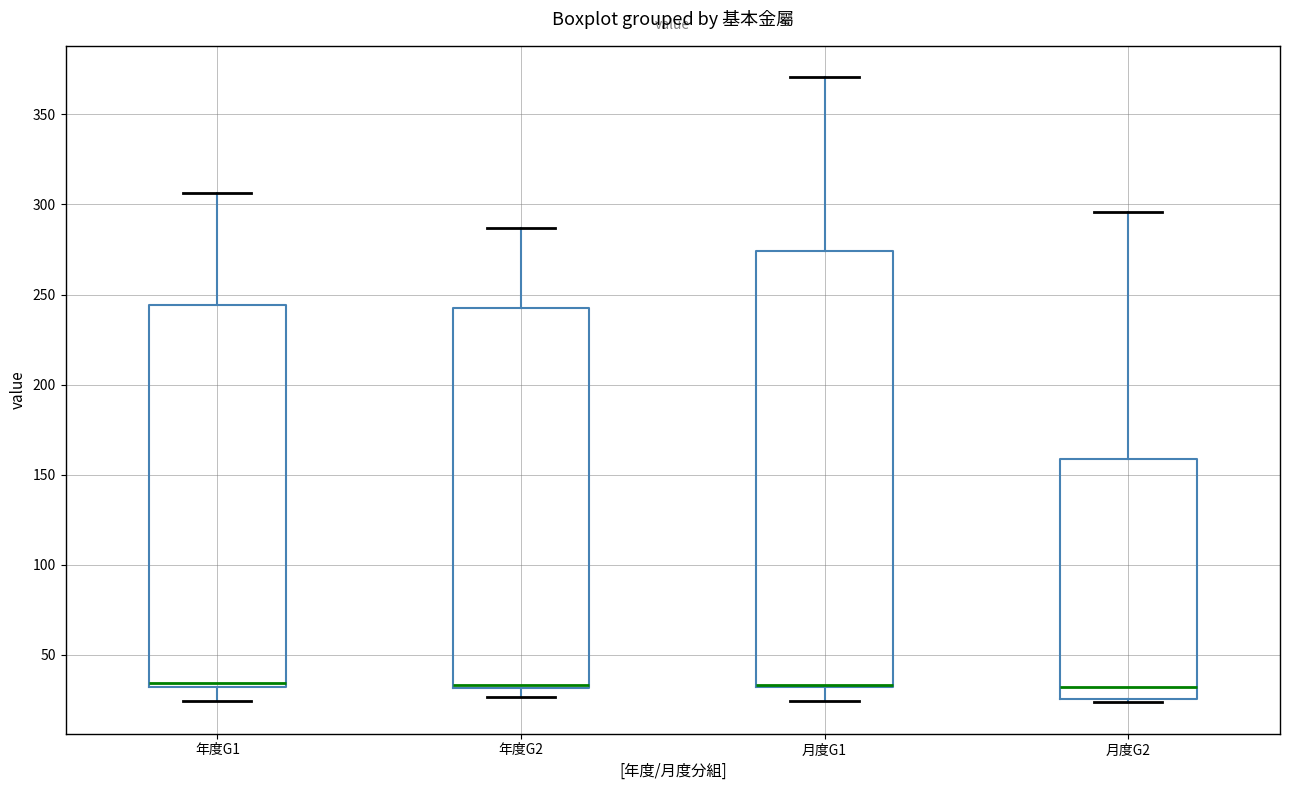

Where is the upper edge of the box for 月度G1 on the y-axis? The values are not printed on the chart, so give them approximately, as read against the axis.

275